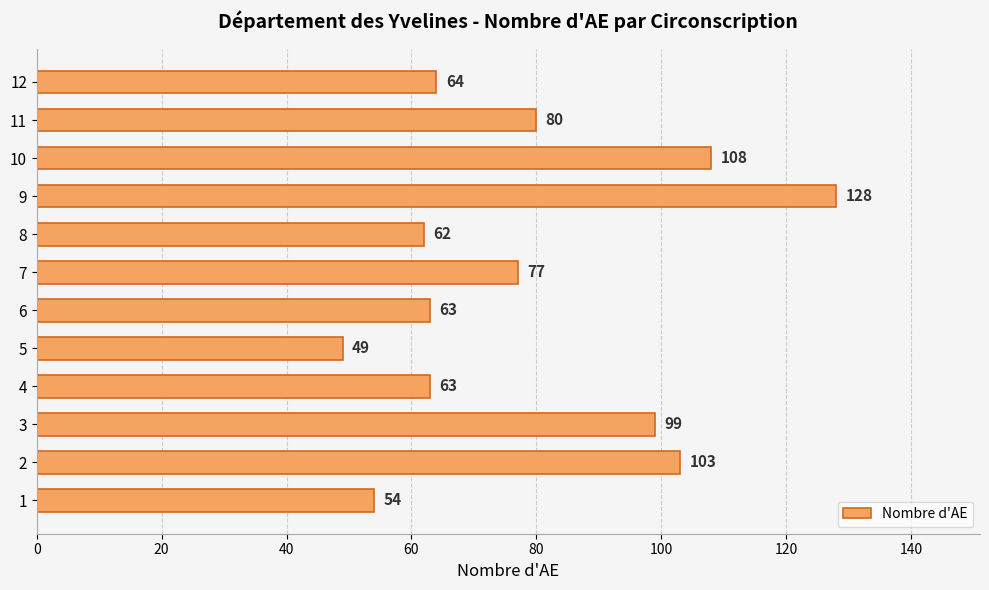

How many values are below 77?

6